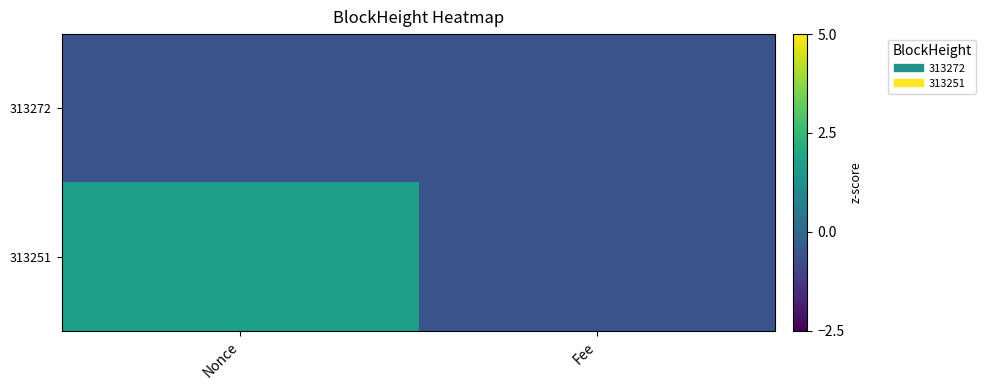

At Nonce, list the series in order from smallest to largest.

313272, 313251